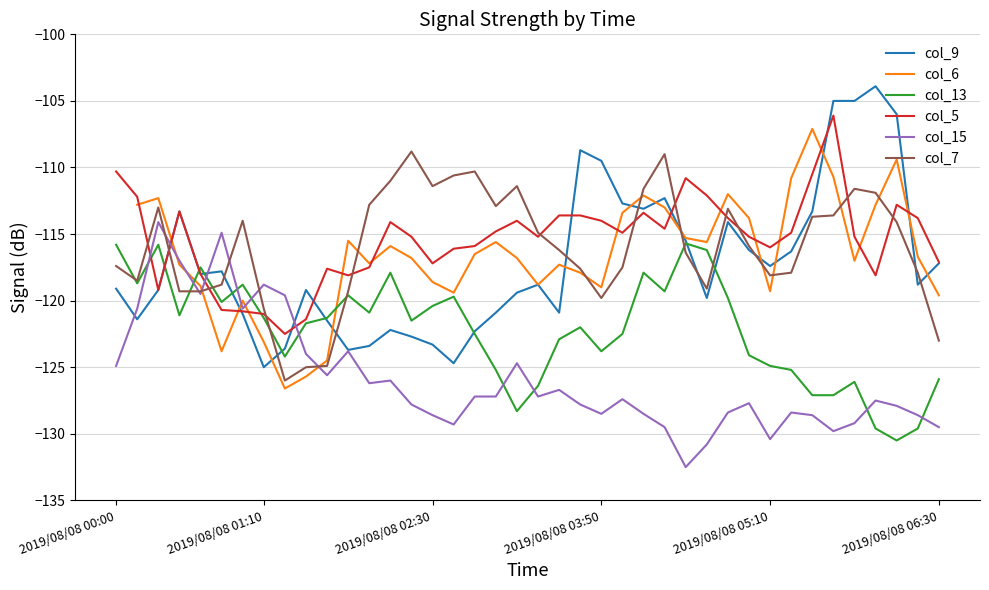

Is this an area chart (filled region under the line)?

No